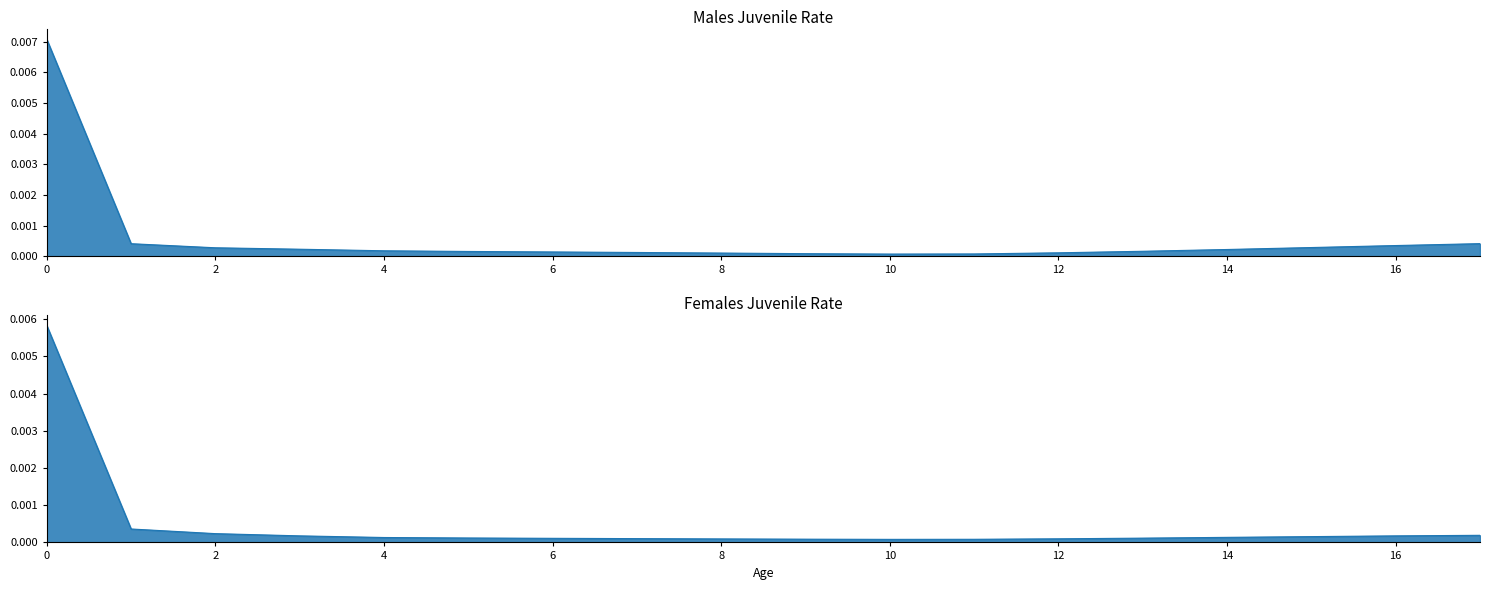

Which series has the largest total across all categories?

Males